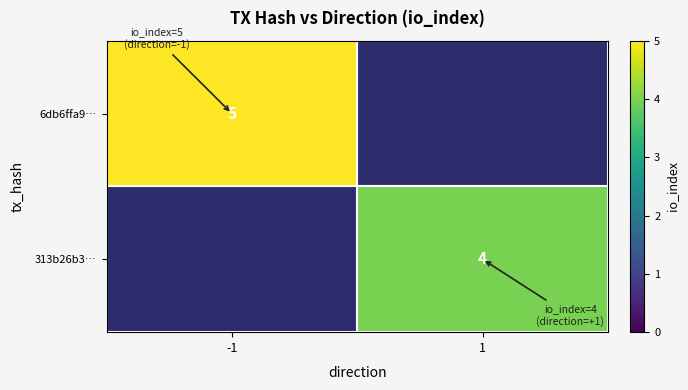

The value of 6db6ffa9… at -1 is 5. True or false?

True